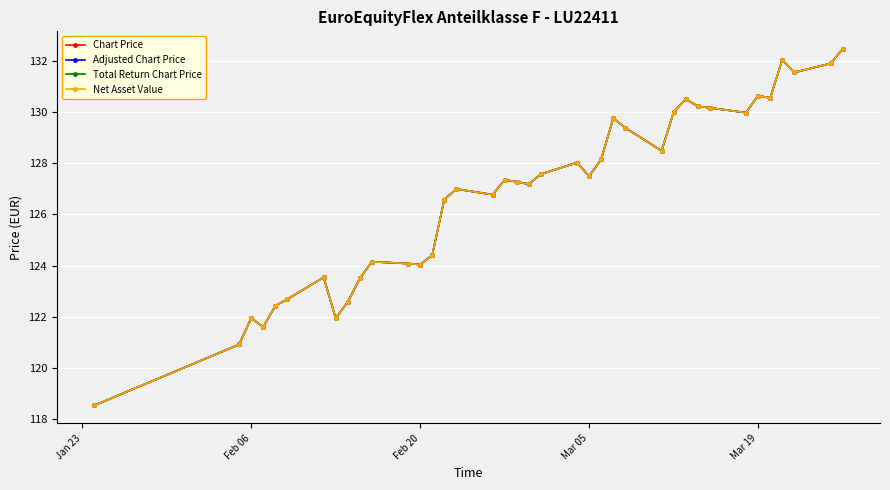

What is the sum of all Total Return Chart Price values?

4817.3